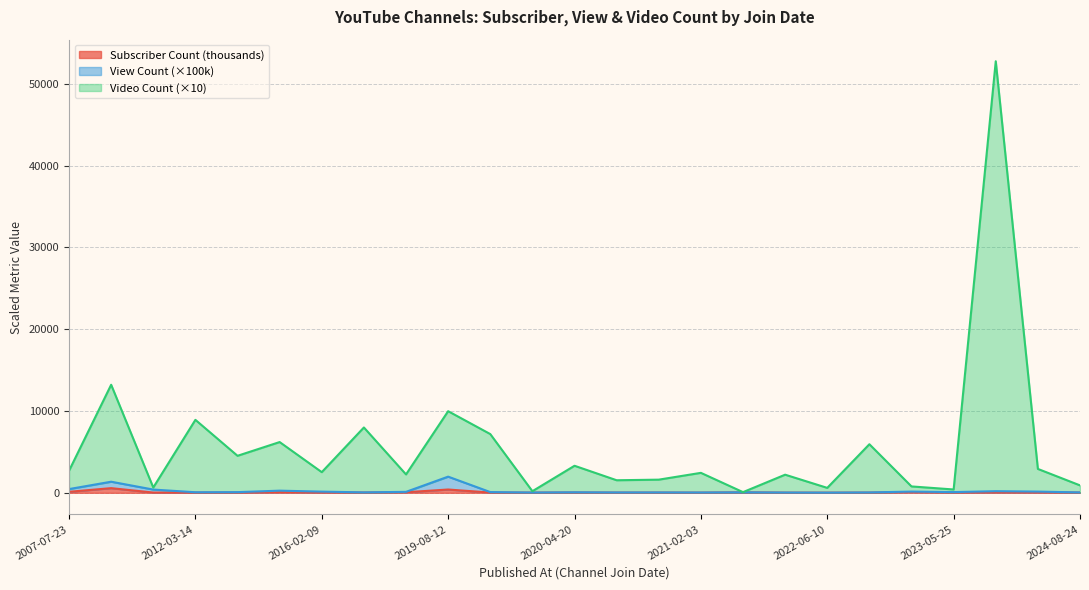

Reading right to left, transcribe all the data shown in this chart.

Subscriber Count: 28.2	48.9	55.4	29.3	90.3	25.2	17.6	19.9	60.5	19.7	24.8	24.1	35.5	21.8	28.8	402.0	68.3	33.6	39.1	78.3	28.6	21.7	29.5	569.0	122.0
View Count: 46.9	147.8	197.0	85.9	148.2	45.5	20.8	33.1	60.7	37.6	46.6	43.5	63.6	33.8	88.4	1974.2	115.4	53.2	142.9	261.2	81.4	67.0	394.9	1355.0	454.2
Video Count: 906.9	2917.8	52747.0	405.9	778.2	5935.5	600.8	2213.1	80.7	2437.6	1606.6	1533.5	3303.6	193.8	7178.4	9974.2	2245.4	7983.2	2522.9	6201.2	4521.4	8917.0	644.9	13205.0	2694.2